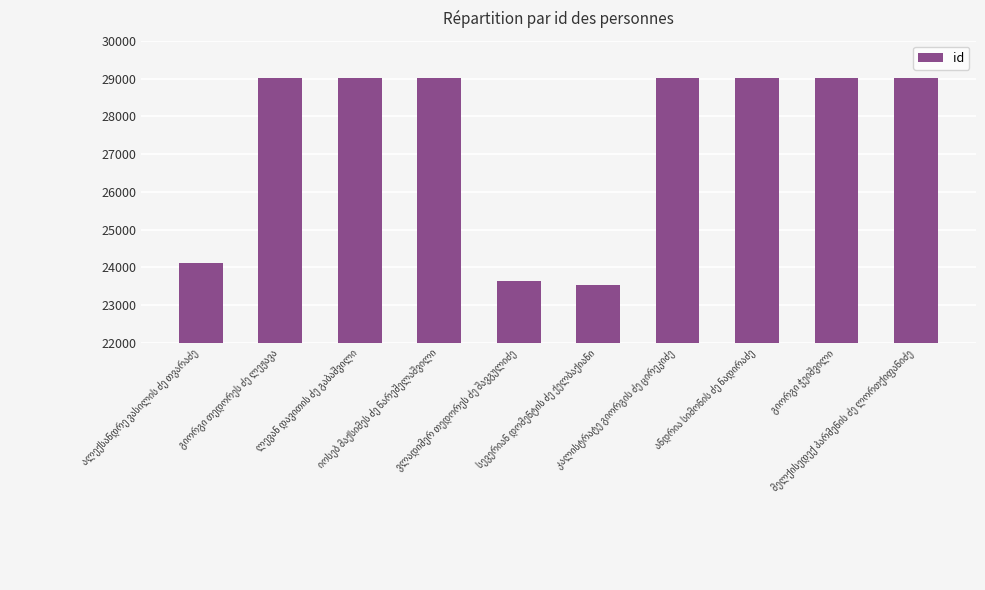

What is the sum of all values?

274353